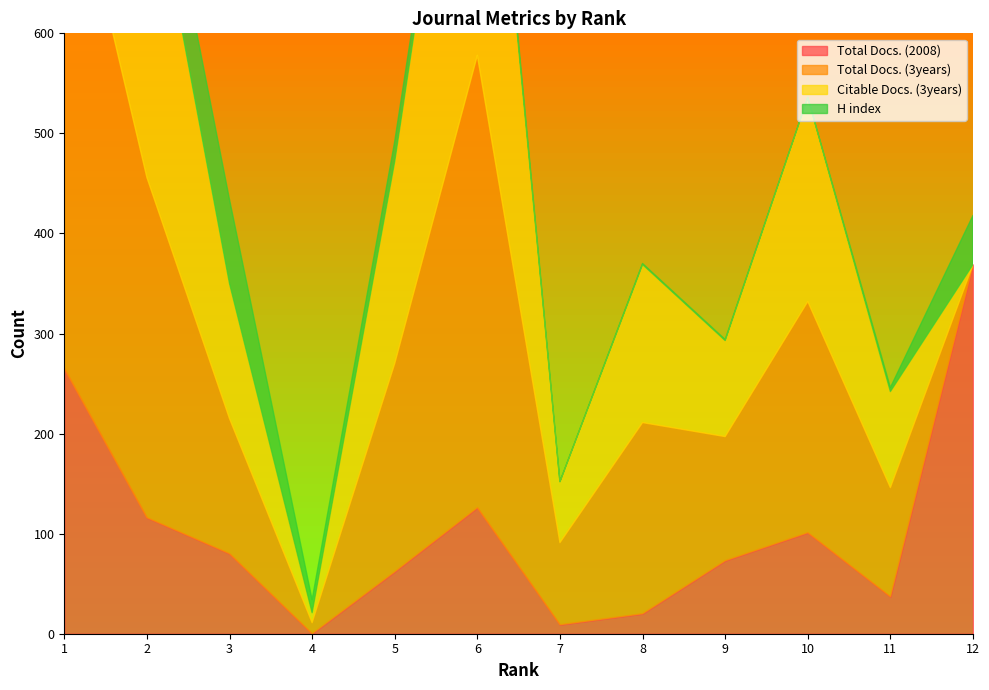

What is the difference between the highest and lowest values at 8?

190